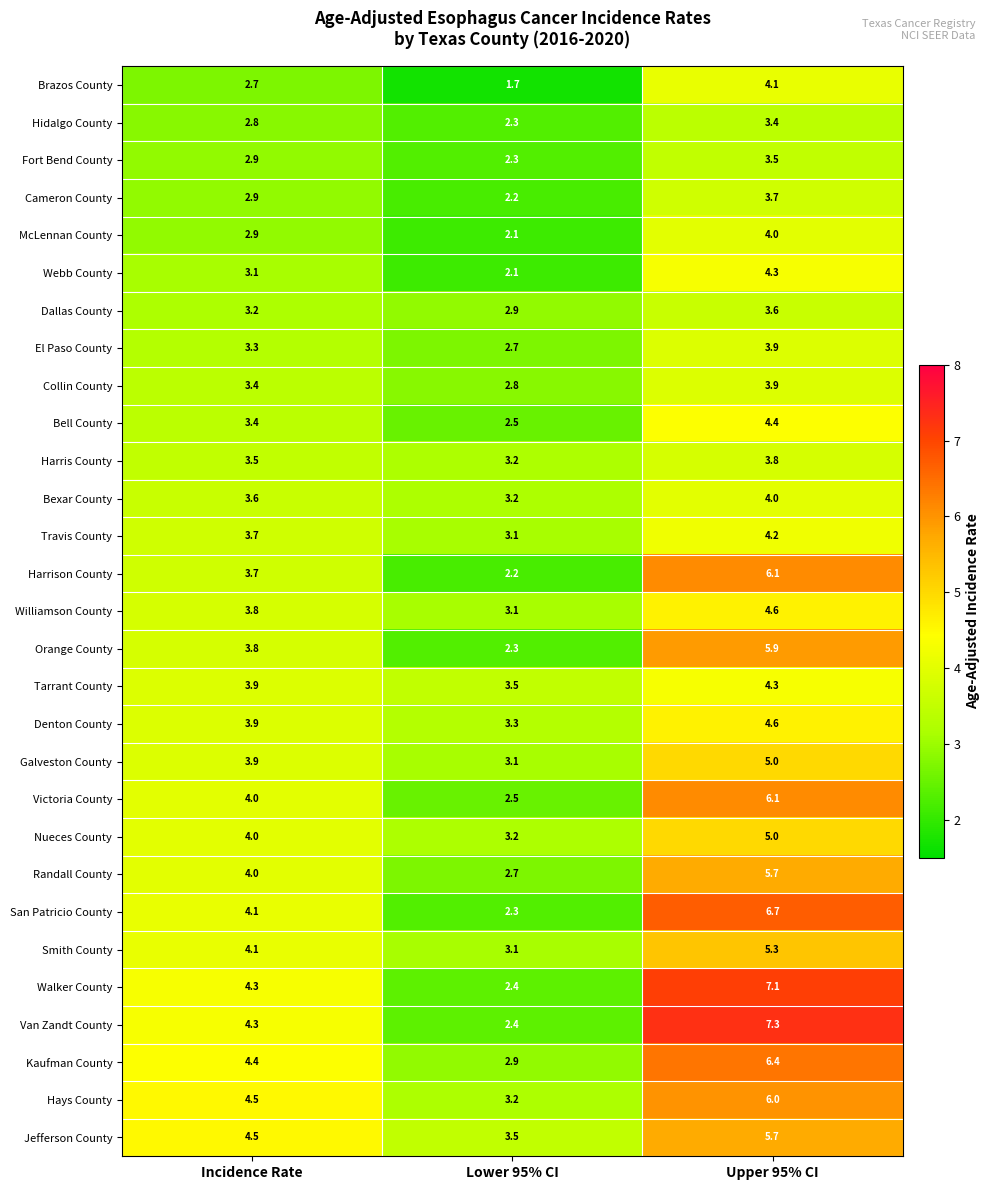

Where does the Van Zandt County series first go above 4?

Incidence Rate